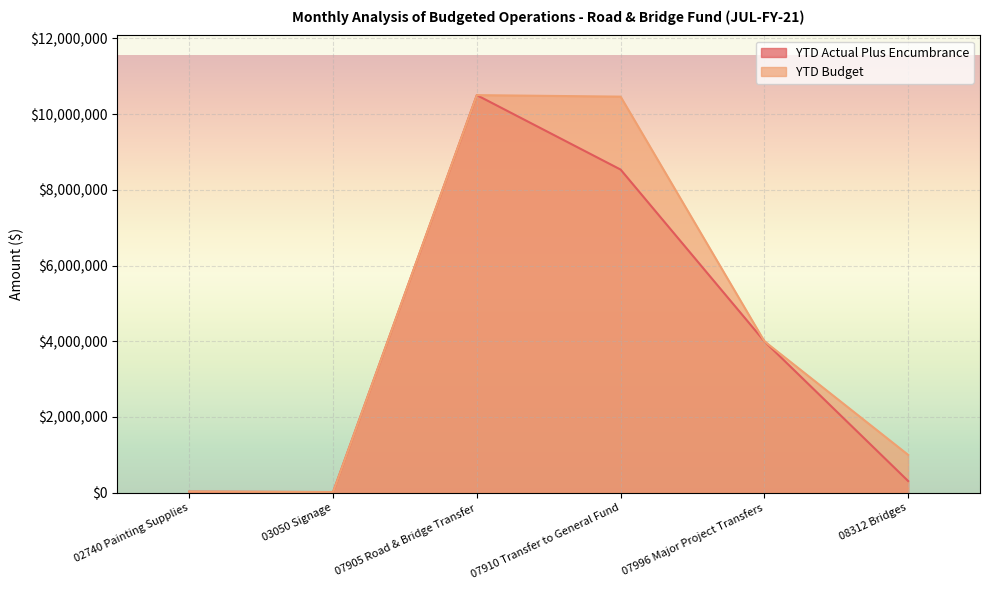

Where is the first local minimum for YTD Budget?

03050 Signage